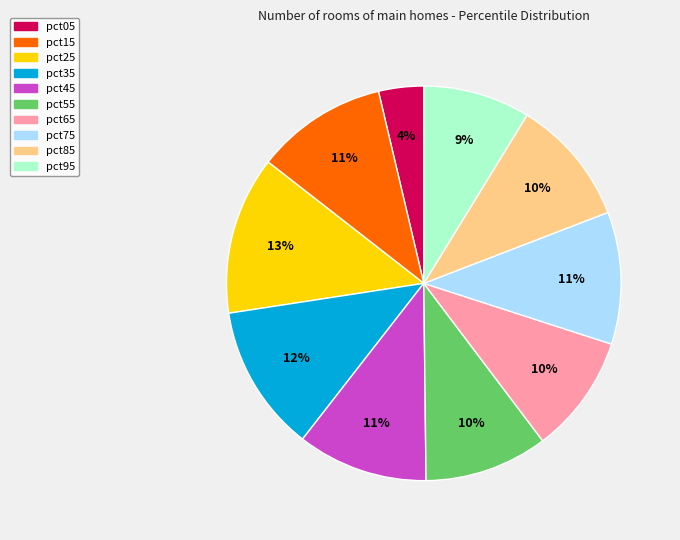

Combined, do pct85 and pct95 account for over 50%?

No